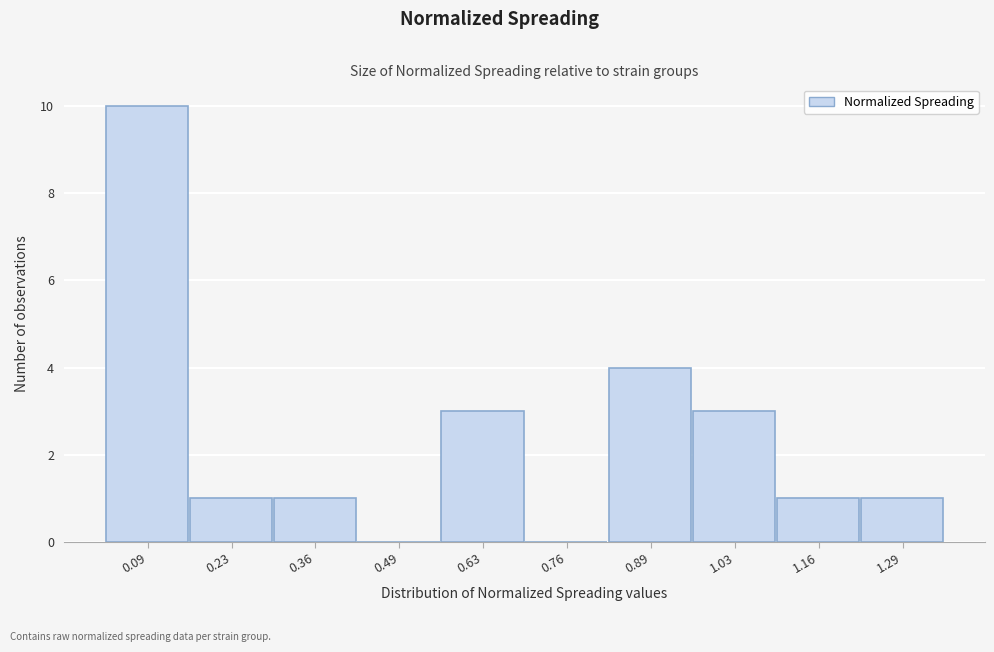

Reading left to right, extract all data points from this chart.

0.09=10	0.23=1	0.36=1	0.49=0	0.63=3	0.76=0	0.89=4	1.03=3	1.16=1	1.29=1